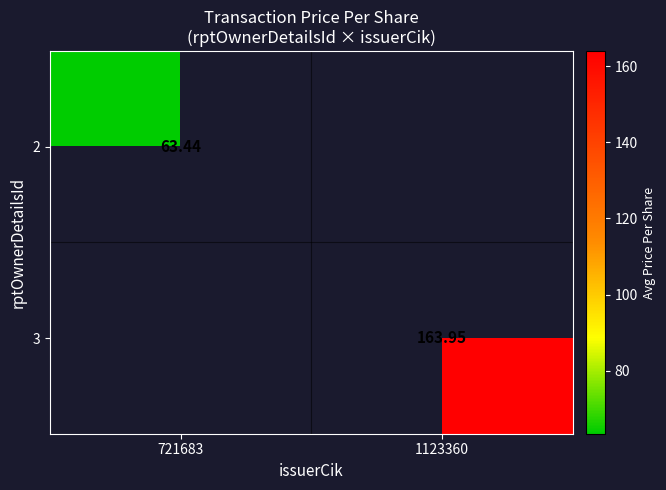

List the series in order of their peak value, highest first.

2, 3